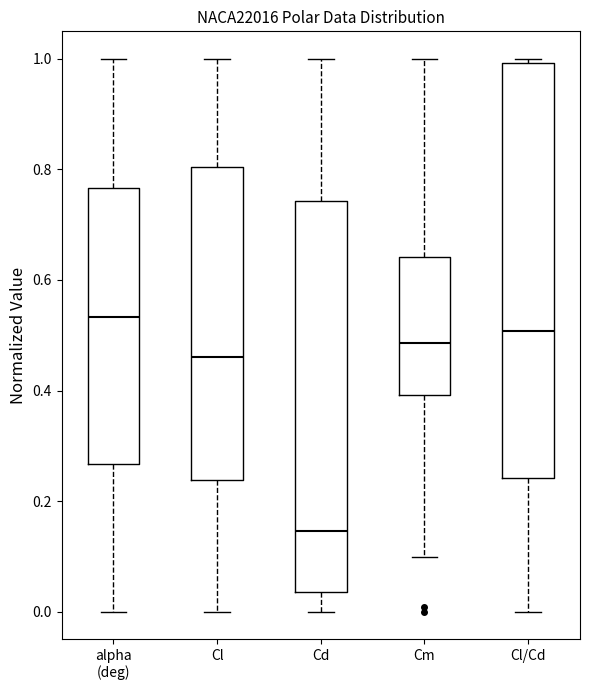

Which box's median line is the lowest?

Cd